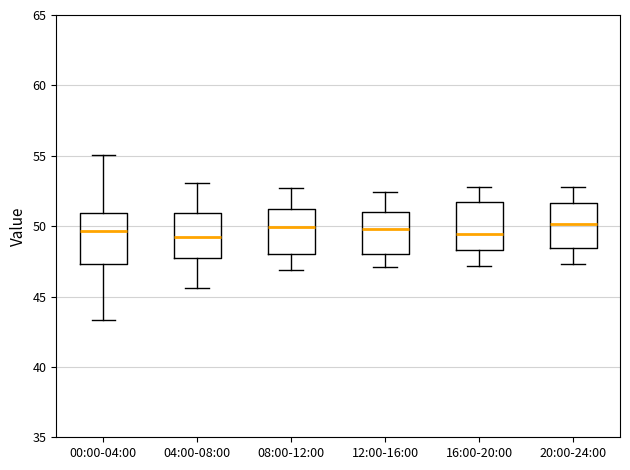

Reading left to right, read every box against the y-axis: the position of its median line, the range the box covers, and the ends of its whiskers. The values are not printed on the chart, so give them approximately, as read against the axis.

00:00-04:00: median 49.5, box 47.5 to 51.0, whiskers 43.5 to 55.0
04:00-08:00: median 49.0, box 48.0 to 51.0, whiskers 45.5 to 53.0
08:00-12:00: median 50.0, box 48.0 to 51.5, whiskers 47.0 to 52.5
12:00-16:00: median 50.0, box 48.0 to 51.0, whiskers 47.0 to 52.5
16:00-20:00: median 49.5, box 48.5 to 51.5, whiskers 47.0 to 53.0
20:00-24:00: median 50.0, box 48.5 to 51.5, whiskers 47.5 to 53.0